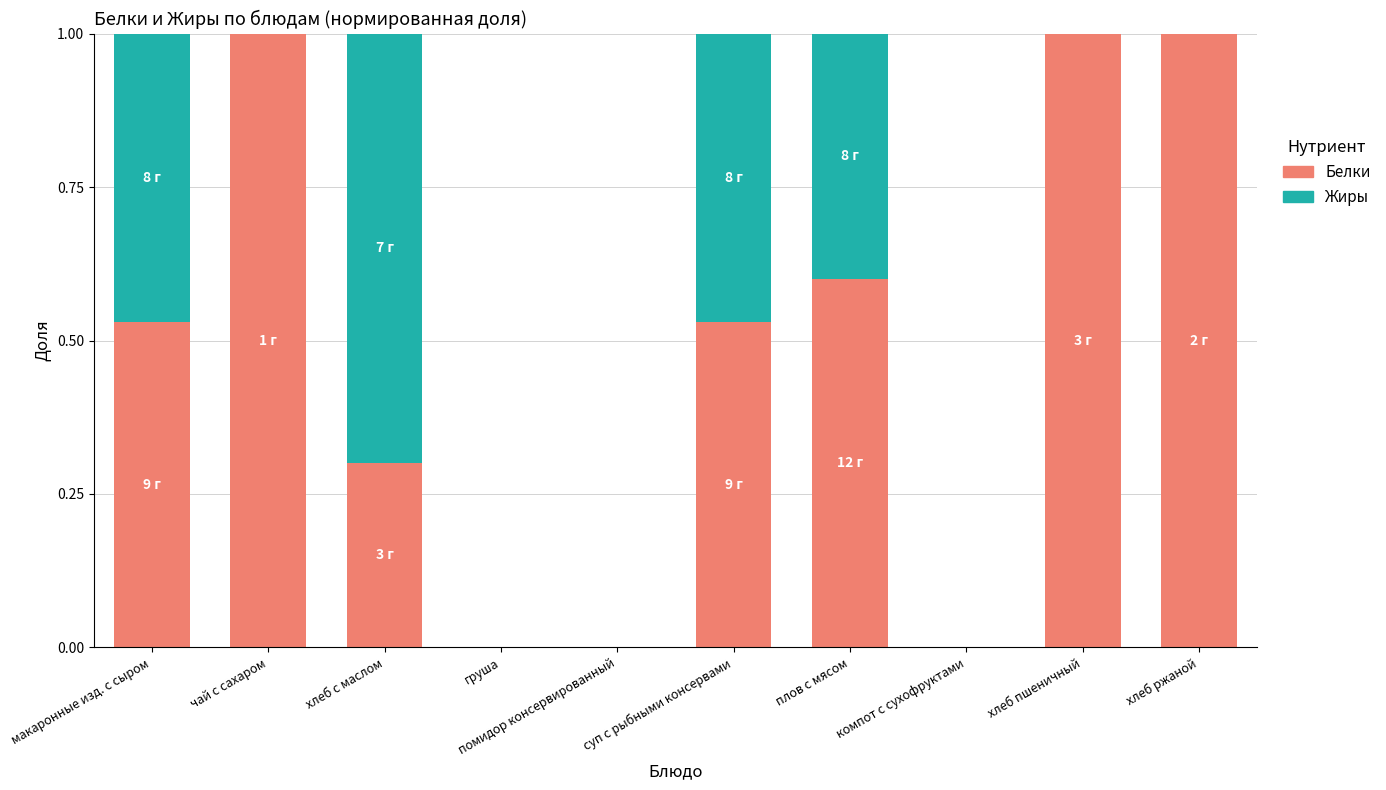

The Белки series shows 1.1 at плов с мясом. True or false?

False